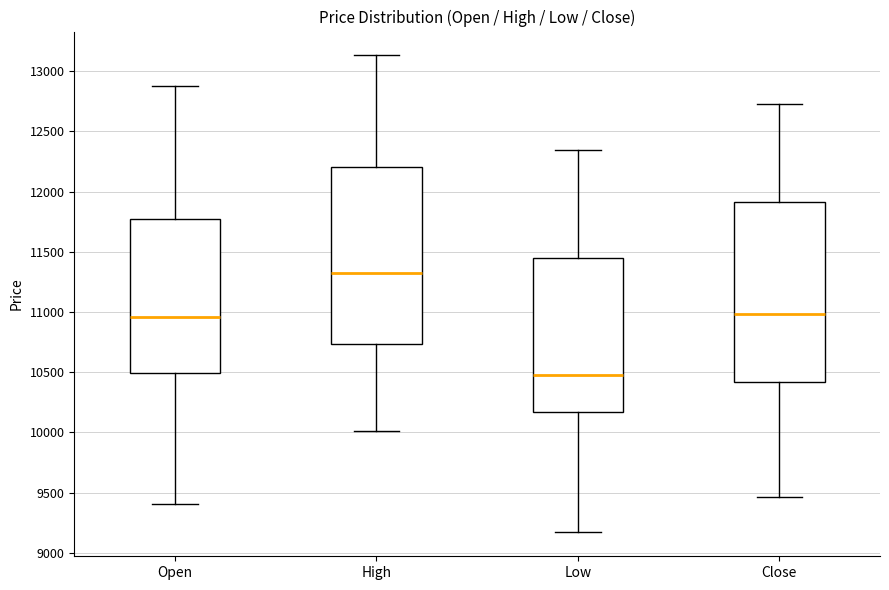

Reading left to right, transcribe this box plot: for each box, give where its median line is, the range the box spans, and where its two whiskers end, as read against the y-axis. The values are not printed on the chart, so give them approximately, as read against the axis.

Open: median 10950, box 10500 to 11750, whiskers 9400 to 12900
High: median 11300, box 10750 to 12200, whiskers 10000 to 13150
Low: median 10500, box 10150 to 11450, whiskers 9150 to 12350
Close: median 11000, box 10400 to 11900, whiskers 9450 to 12750